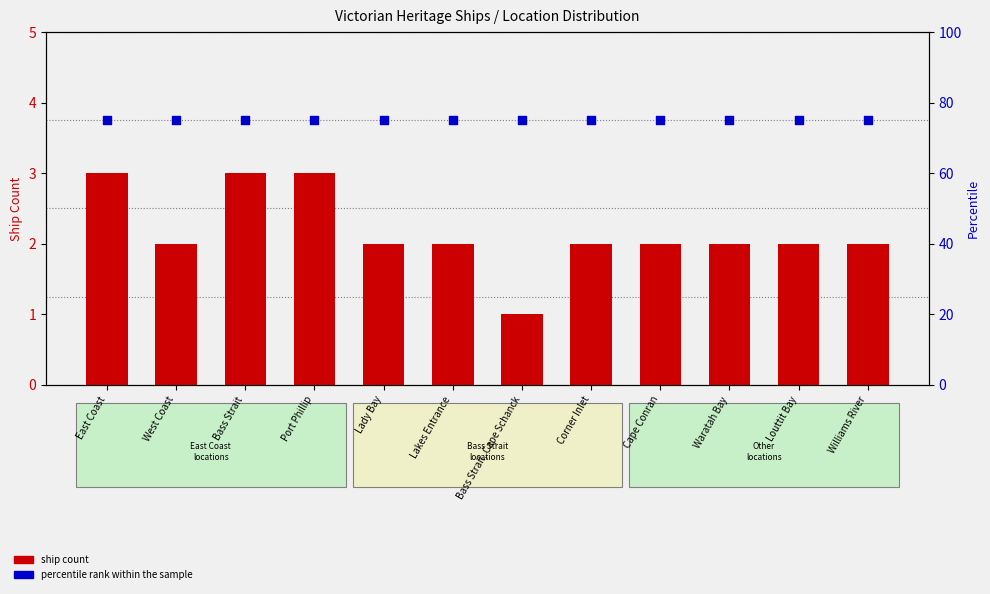

Which series reaches the minimum Y coordinate?

ship count